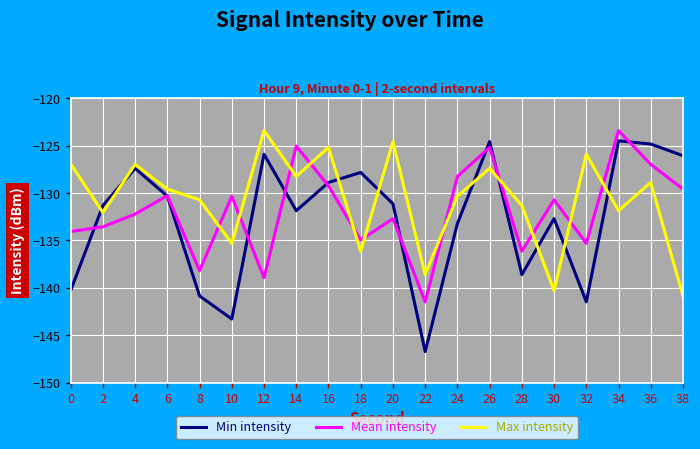

Rank the series at 14 from lowest to highest value.

Min intensity, Max intensity, Mean intensity